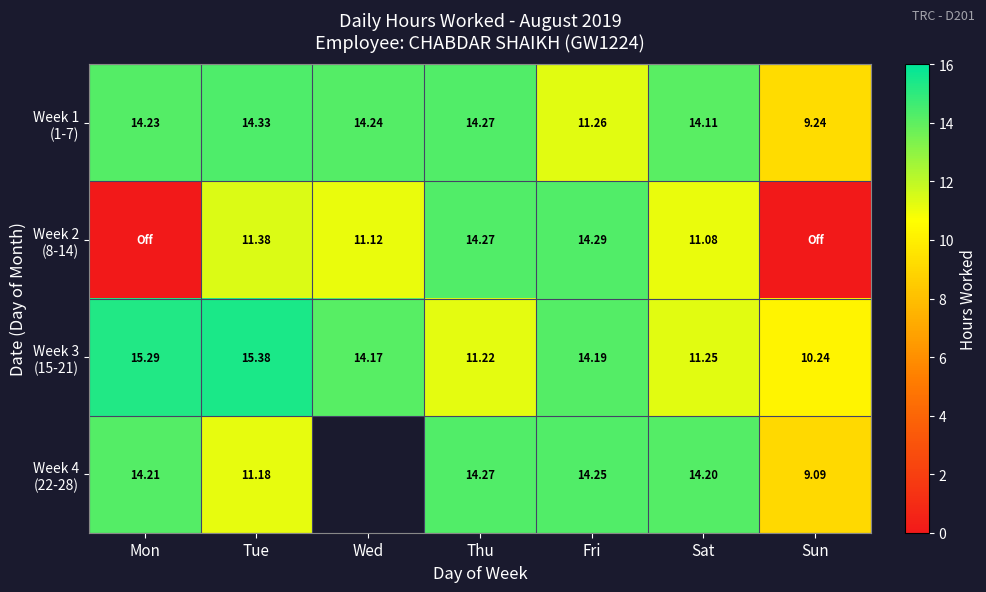

List the series in order of their peak value, lowest first.

Week 4 (22-28), Week 2 (8-14), Week 1 (1-7), Week 3 (15-21)